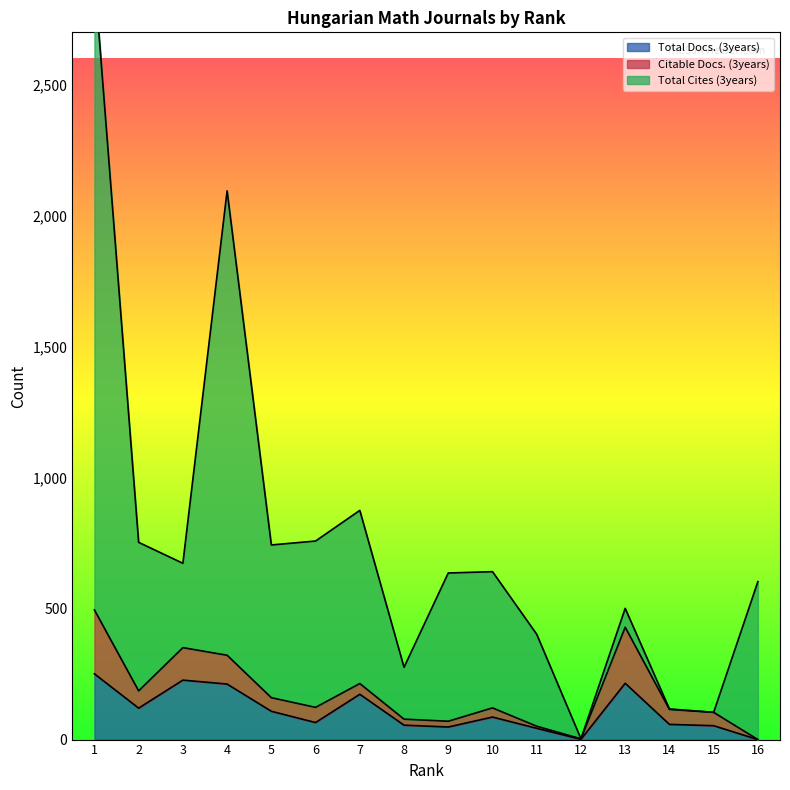

The Total Cites (3years) series shows 401 at 7. True or false?

False